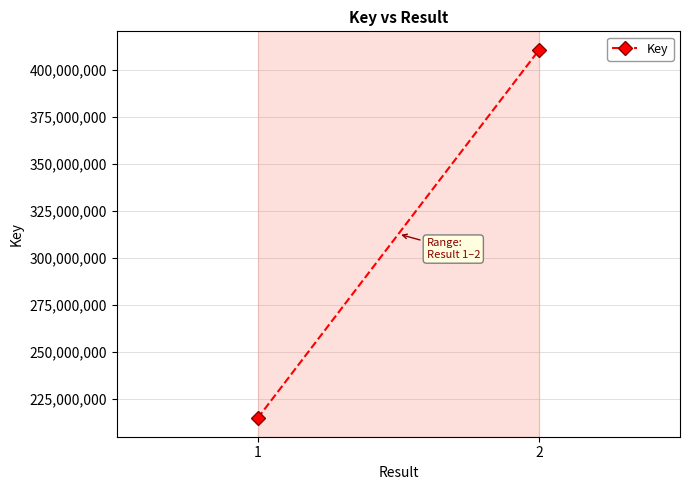

How many lines are shown in the chart?

1